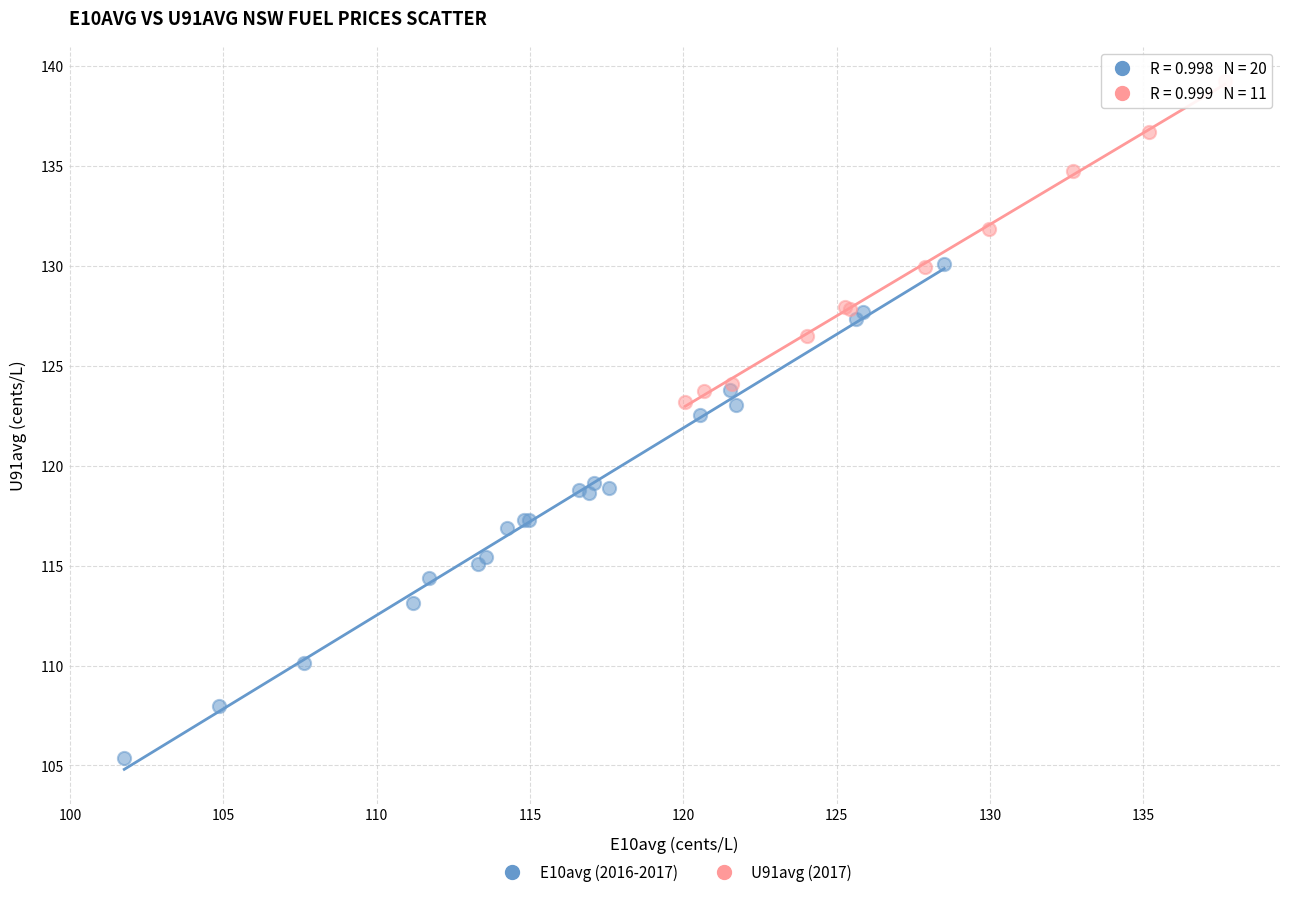

Which series has the largest Y range (max minus min)?

E10avg (2016-2017)